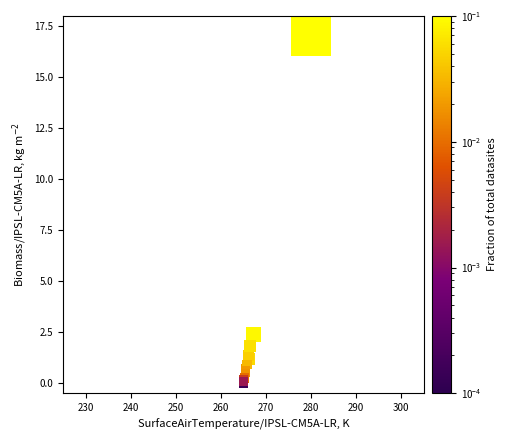

What Y value in the scatter plot is closest to 8?

2.4